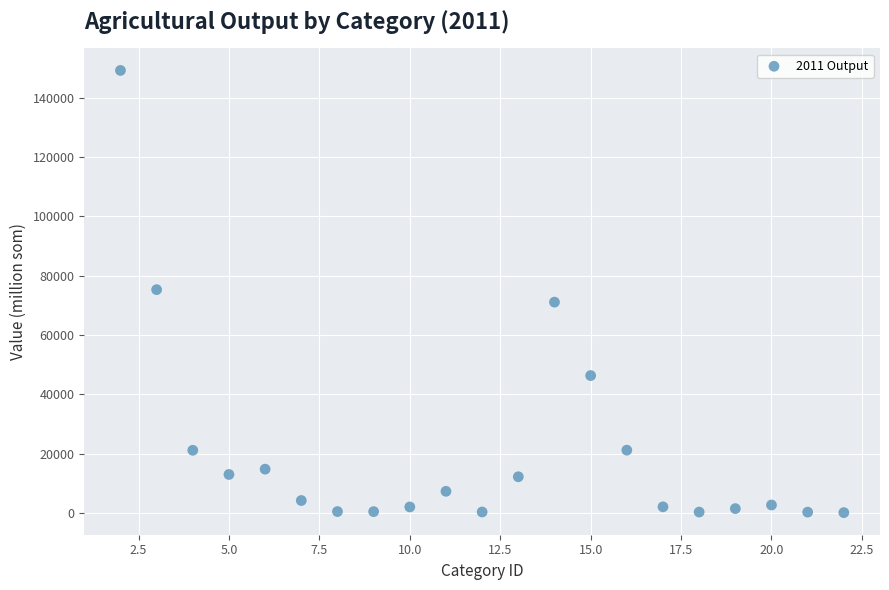

What is the range of Y values (max minus min)?

149221.5